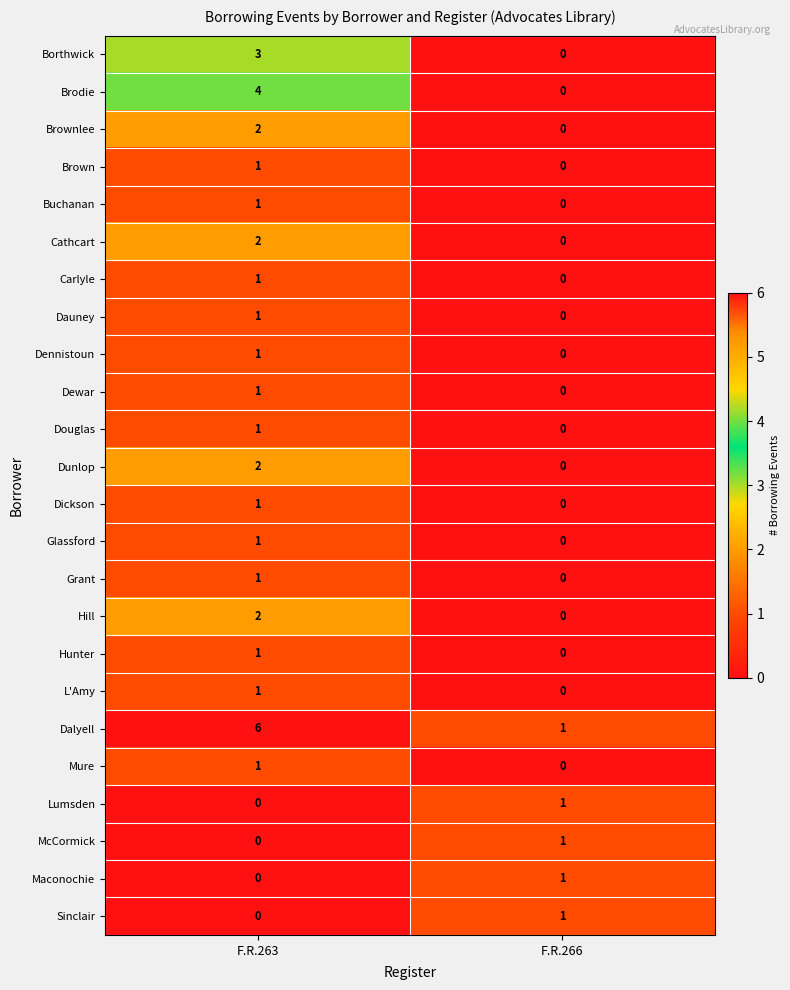

Which series changed the most between F.R.263 and F.R.266?

Dalyell